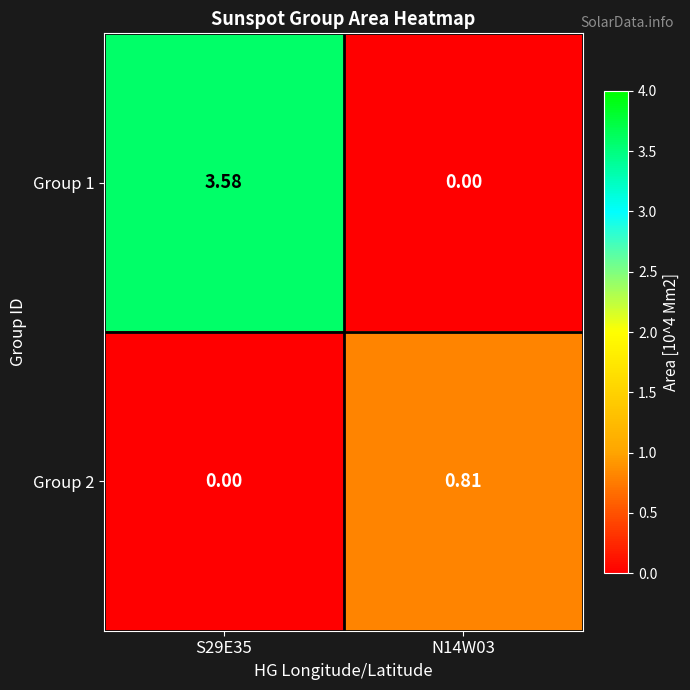

List the series in order of their overall mean, lowest first.

Group 2, Group 1